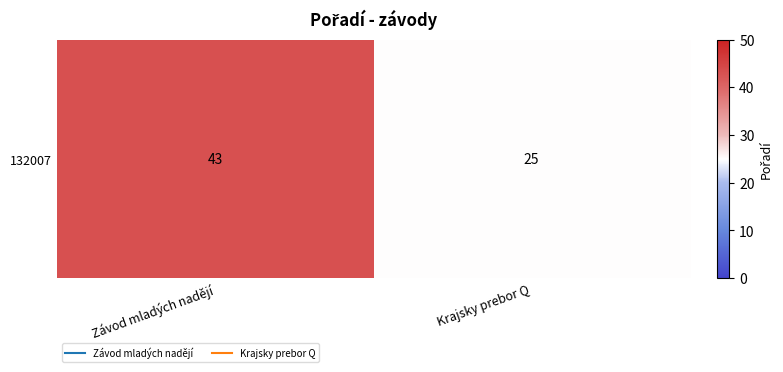

How many values are below 43?

1